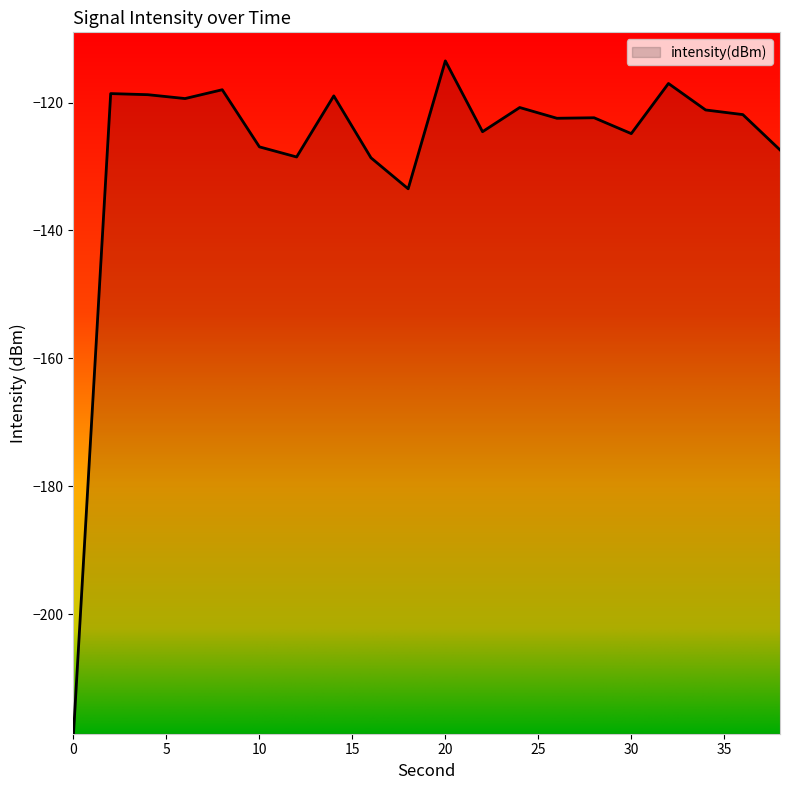

What is the maximum value shown in the chart?

-113.5